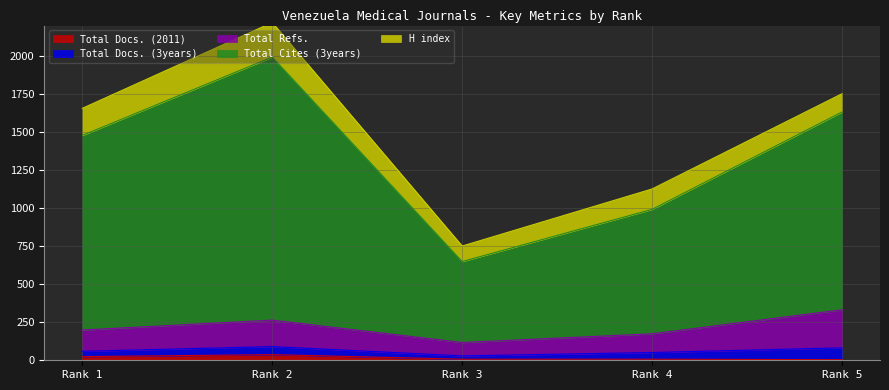

True or false: Total Refs. and Total Cites (3years) intersect in this chart.

False